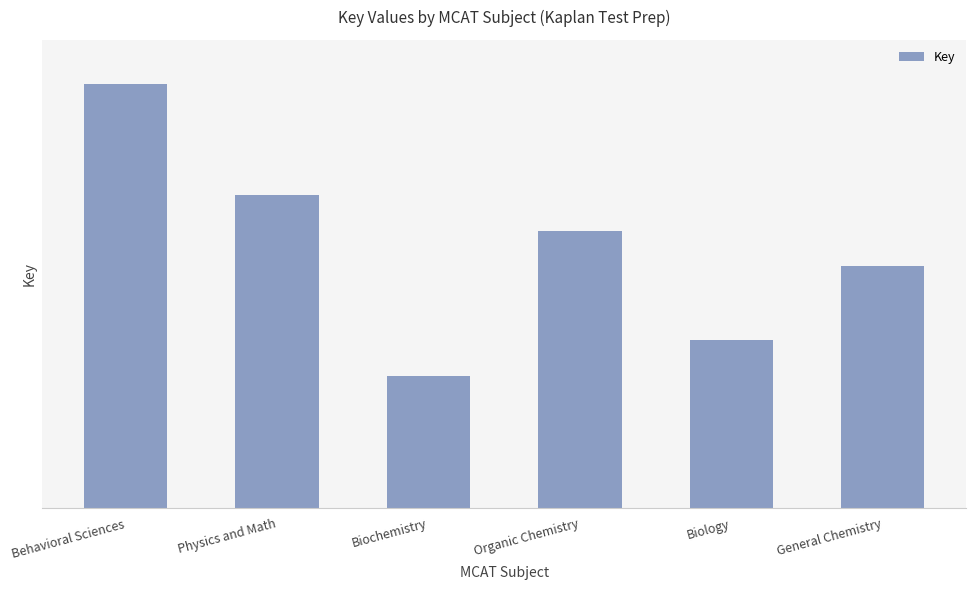

What is the difference between the values at Organic Chemistry and Behavioral Sciences?

160